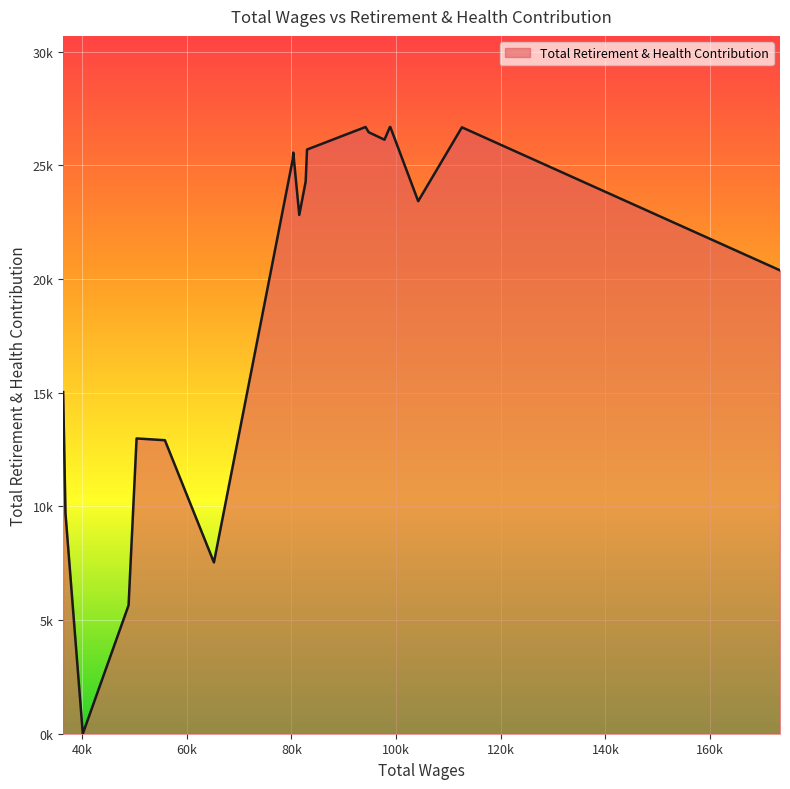

Does the chart display data point markers on the line(s)?

No